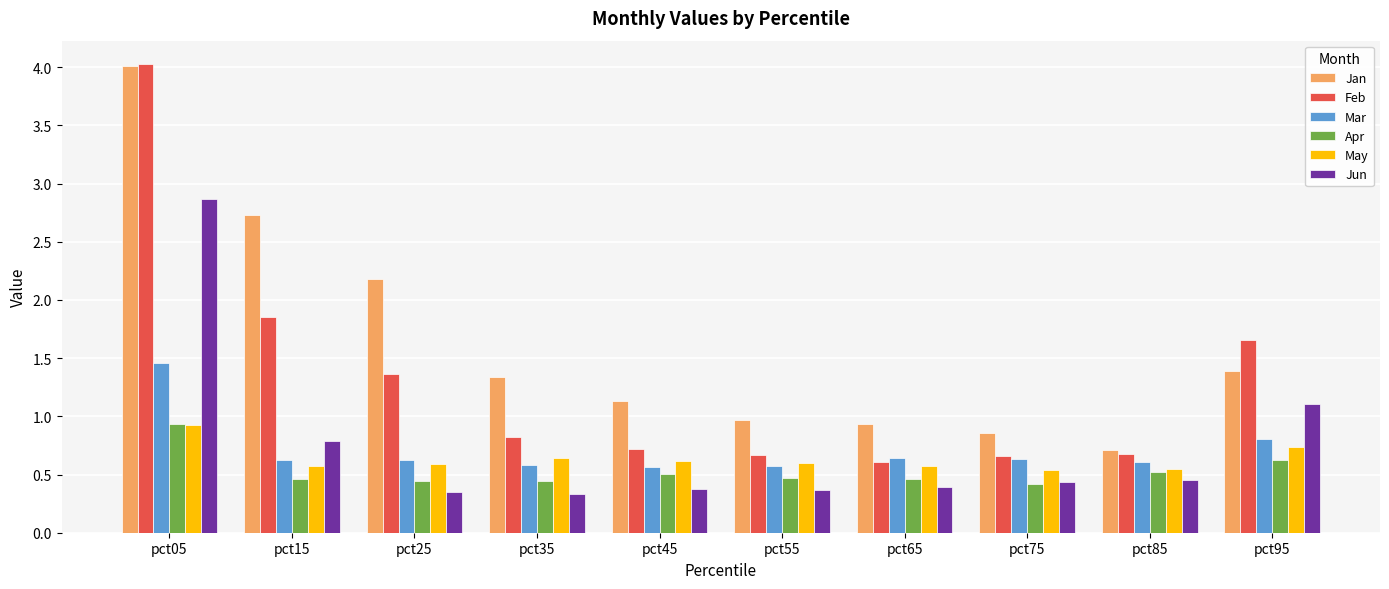

What is the difference between the Mar values at pct05 and pct15?

0.8